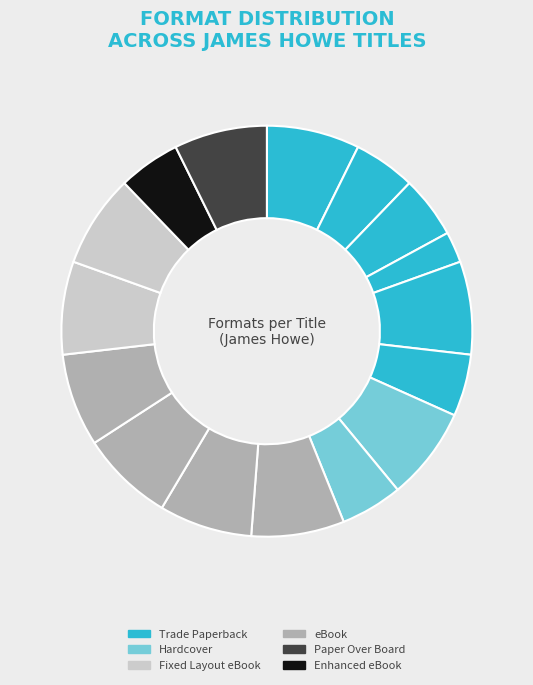

To the nearest percent, what is the average slice percentage?

6%